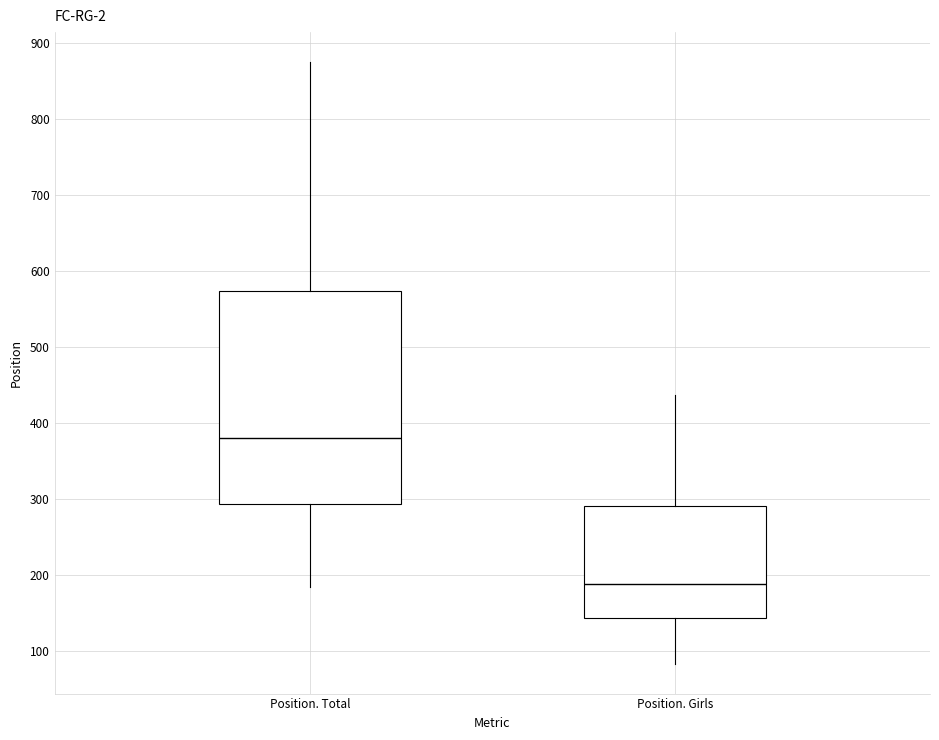

Where does the median line of the box for Position. Total sit on the y-axis? The values are not printed on the chart, so give them approximately, as read against the axis.

380